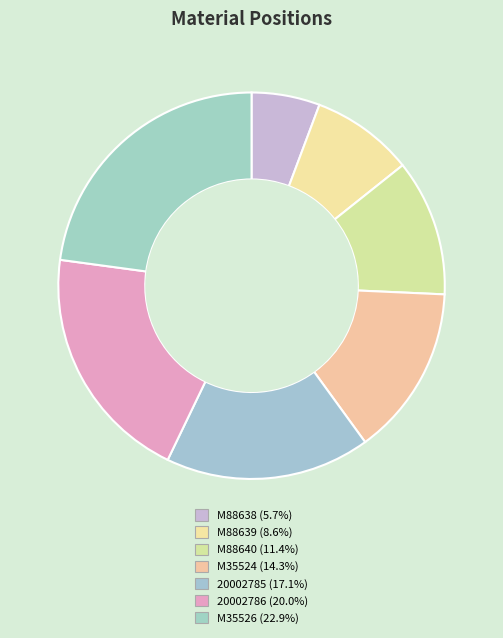

Rank the categories by value from lowest to highest.

M88638, M88639, M88640, M35524, 20002785, 20002786, M35526